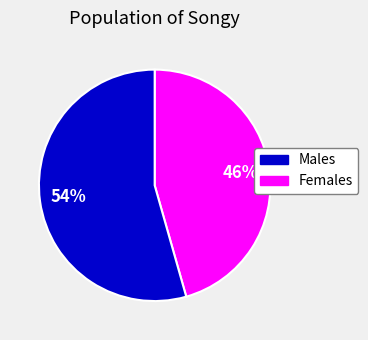

To the nearest percent, what is the average slice percentage?

50%